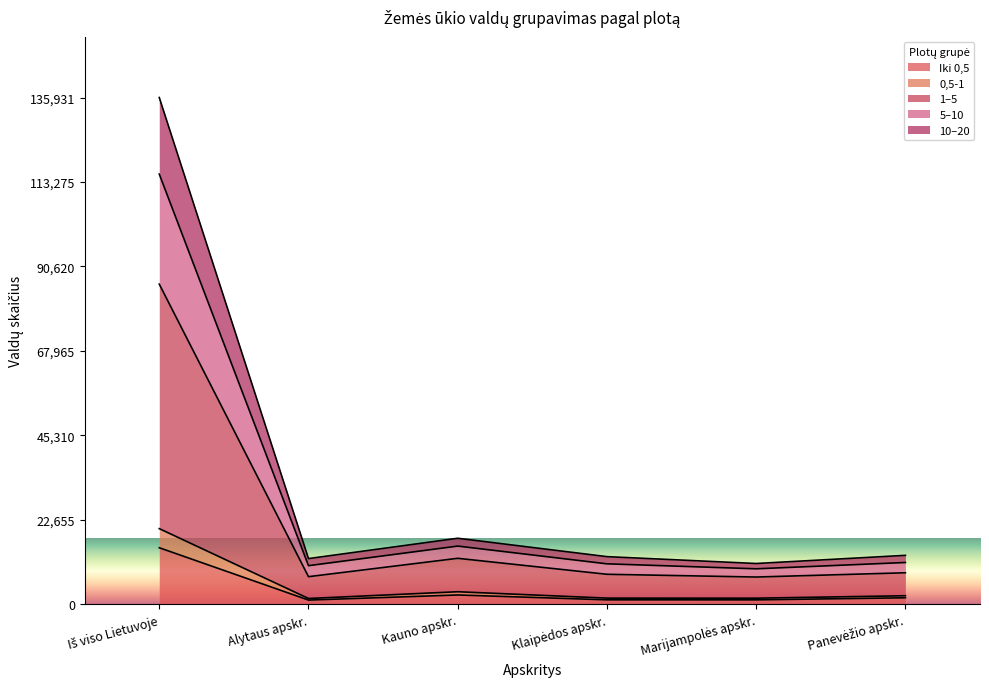

True or false: Iki 0,5 and 1–5 intersect in this chart.

False